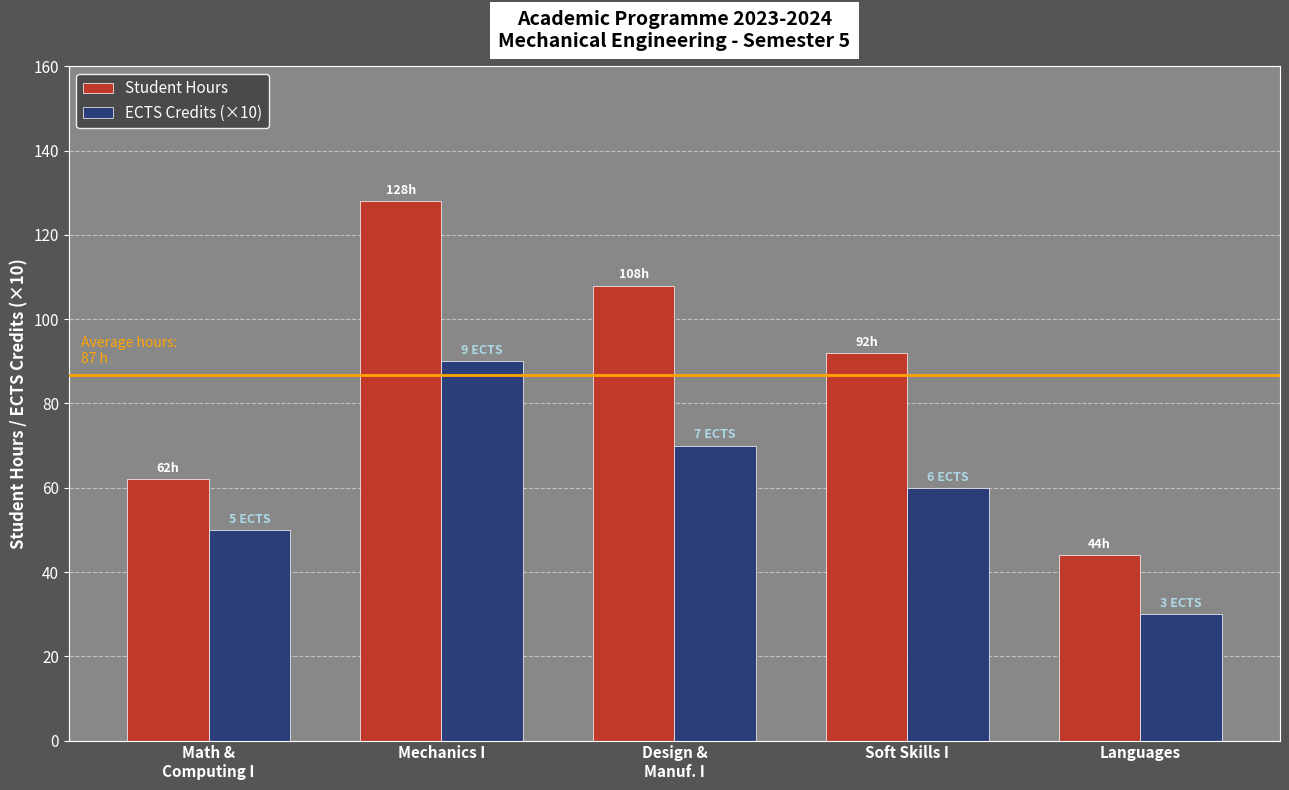

What is the difference between the second highest and second lowest values in the ECTS Credits (×10) series?

20